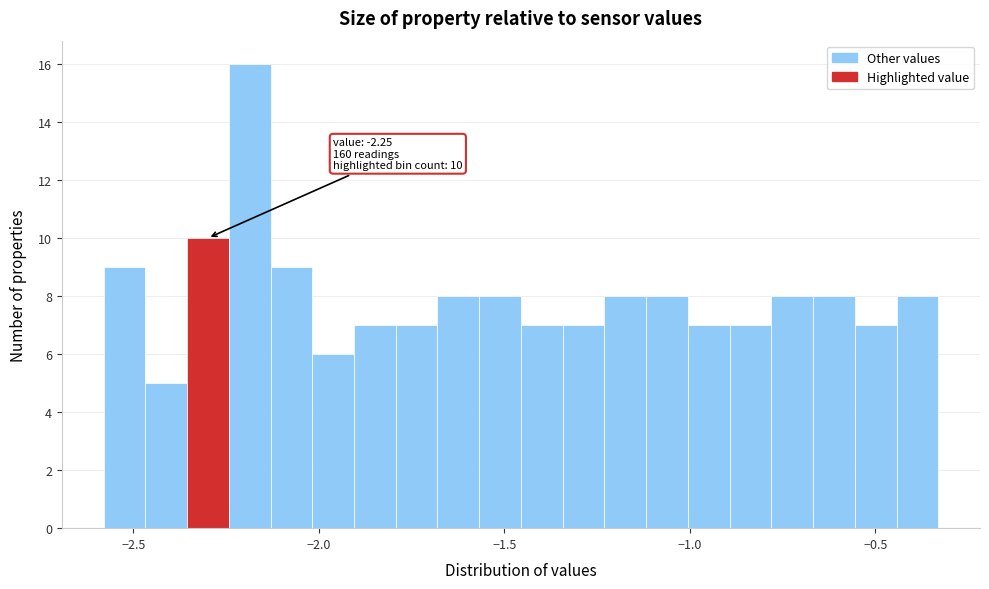

Around what value on the x-axis is the tallest bar? Give the approximate position of its centre, as read against the axis.

-2.20